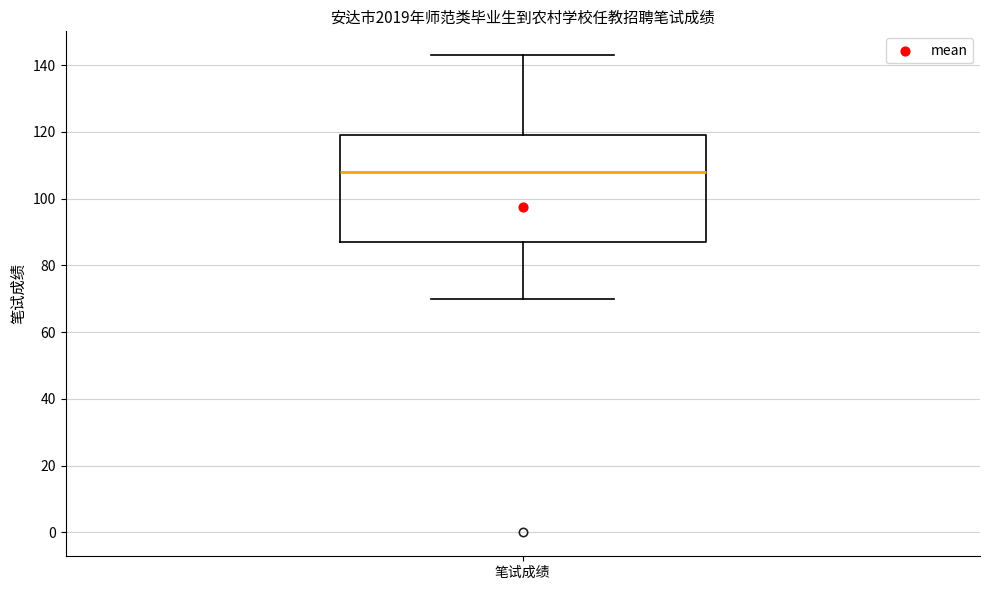

Read this box plot against the y-axis: the position of the median line, the range covered by the box, and the ends of both whiskers. The values are not printed on the chart, so give them approximately, as read against the axis.

median 108, box 88 to 120, whiskers 70 to 144